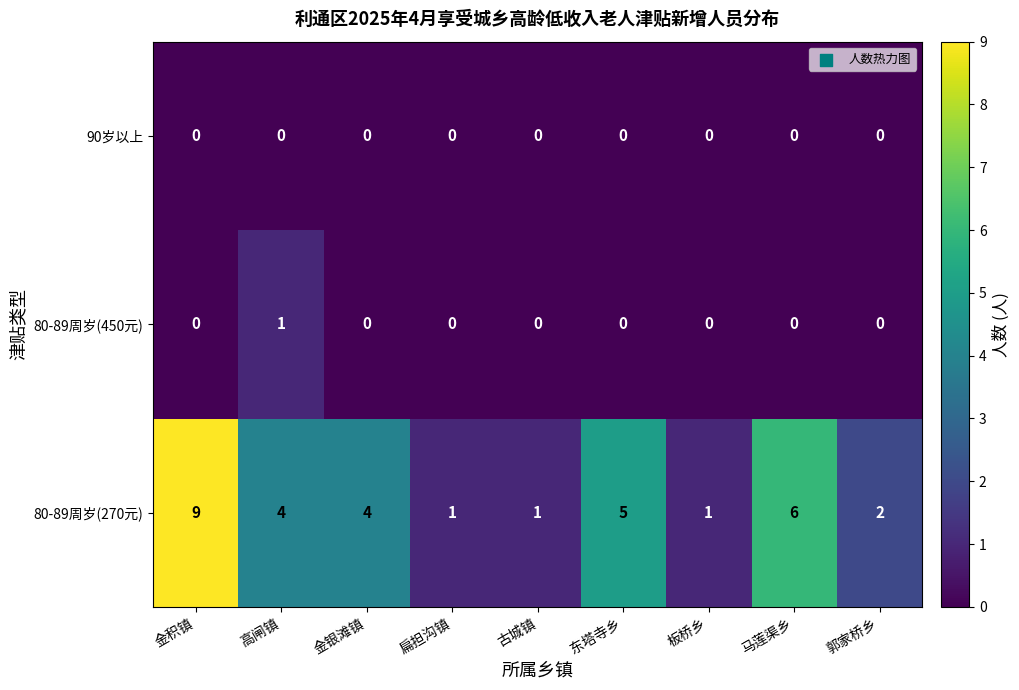

Which series has the widest spread of values?

80-89周岁(270元)